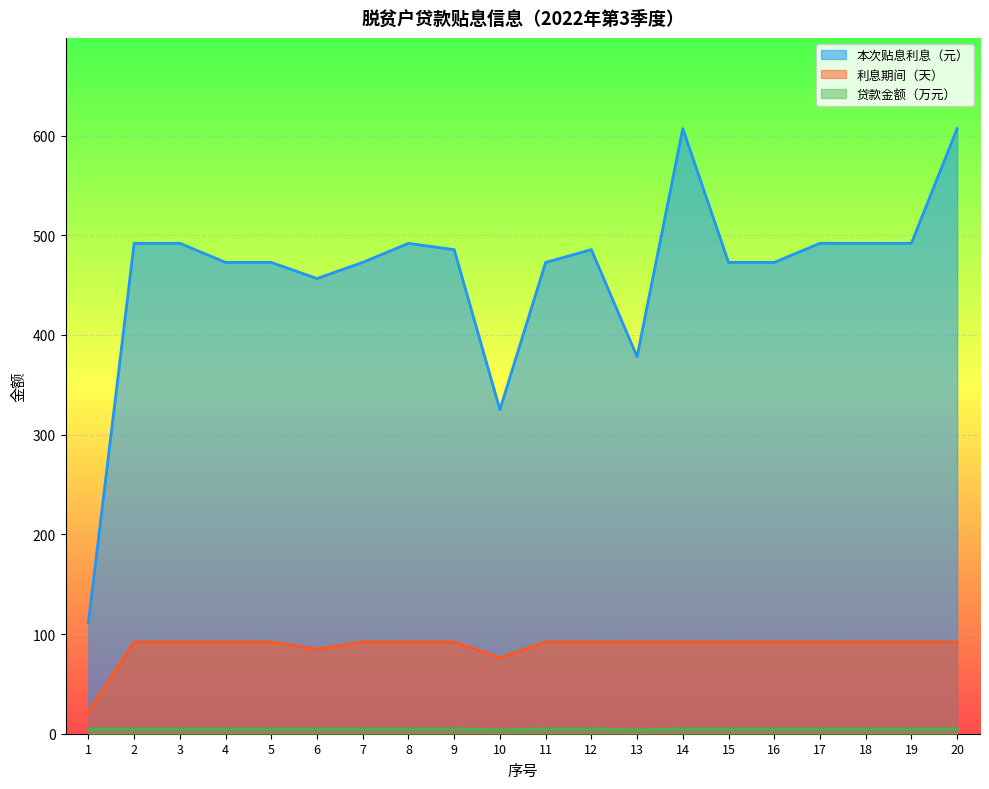

Which has a higher value, 17 or 15?

17